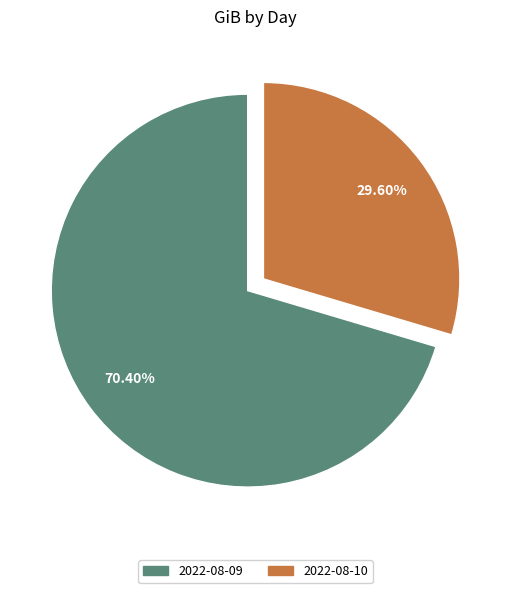

Which slice is the smallest?

2022-08-10